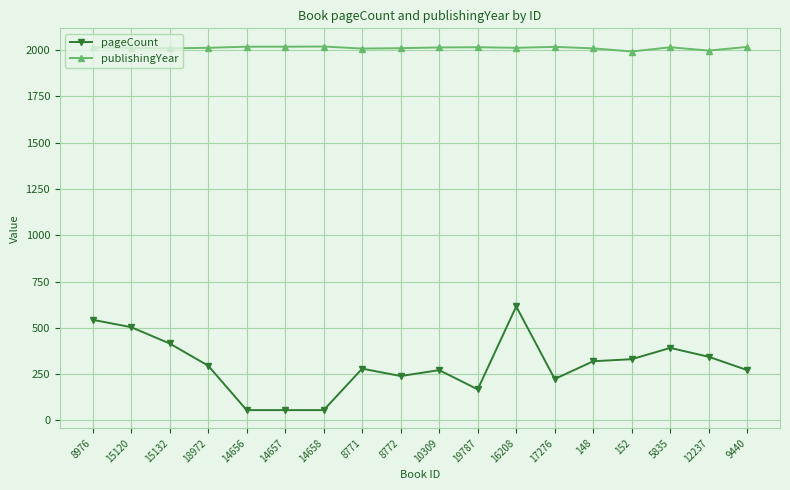

What is the total value across all series at 19787?

2184